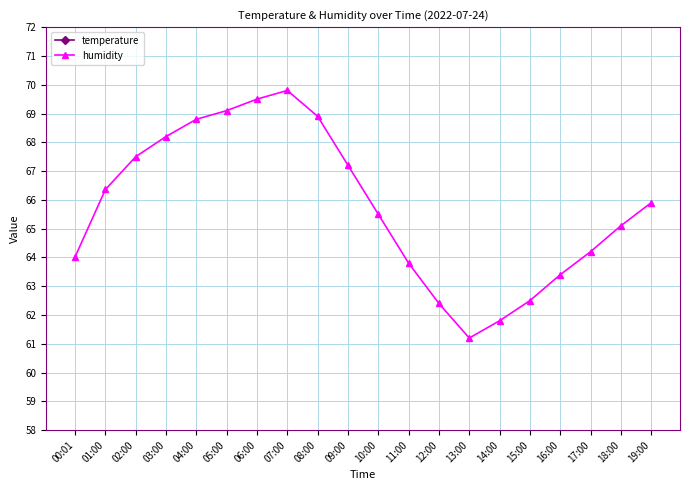

What is the value of the humidity point at the 3rd from the left?

67.5